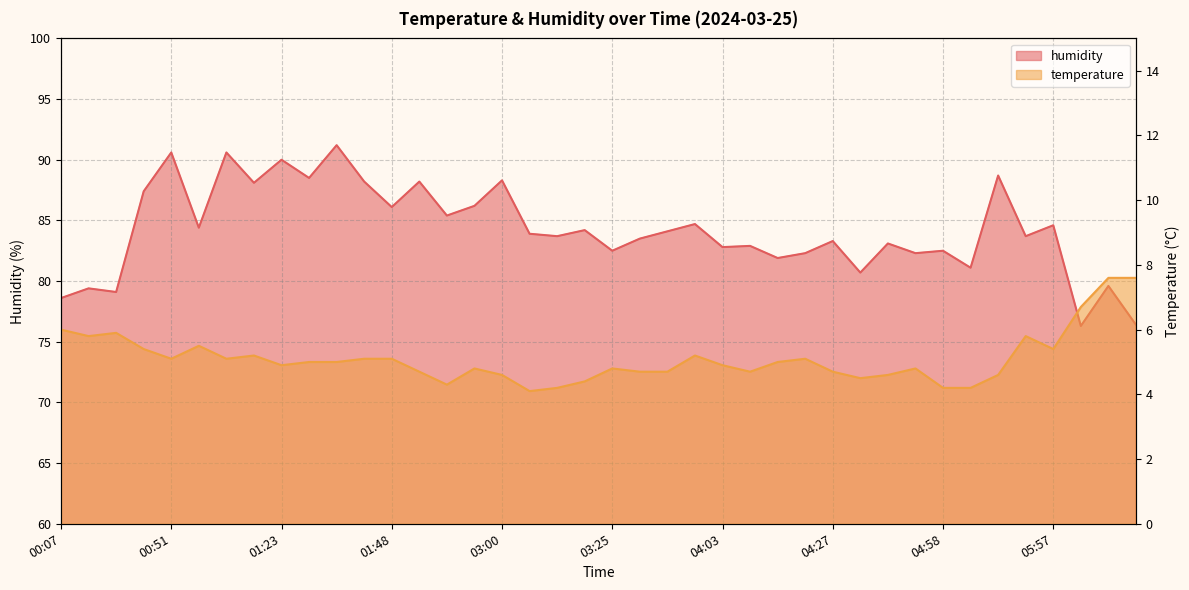

How many interior local peaks does the temperature series have?

9